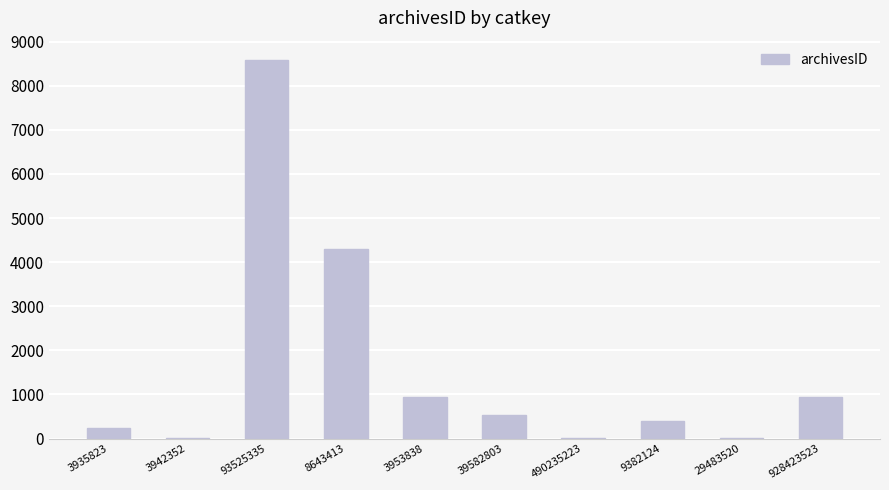

The value at 8643413 is 4302. True or false?

True